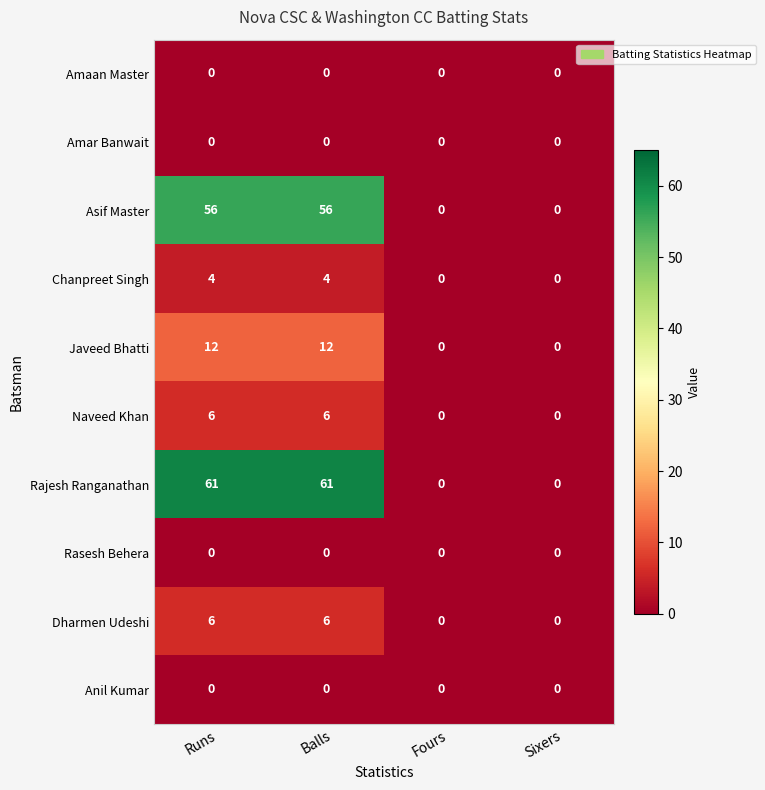

What is the greatest value displayed?

61